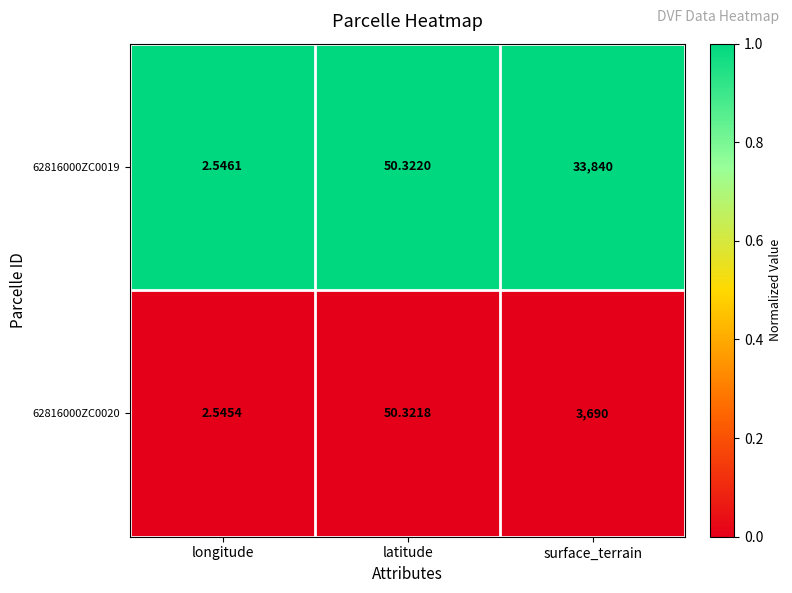

Which series has the largest total across all categories?

62816000ZC0019